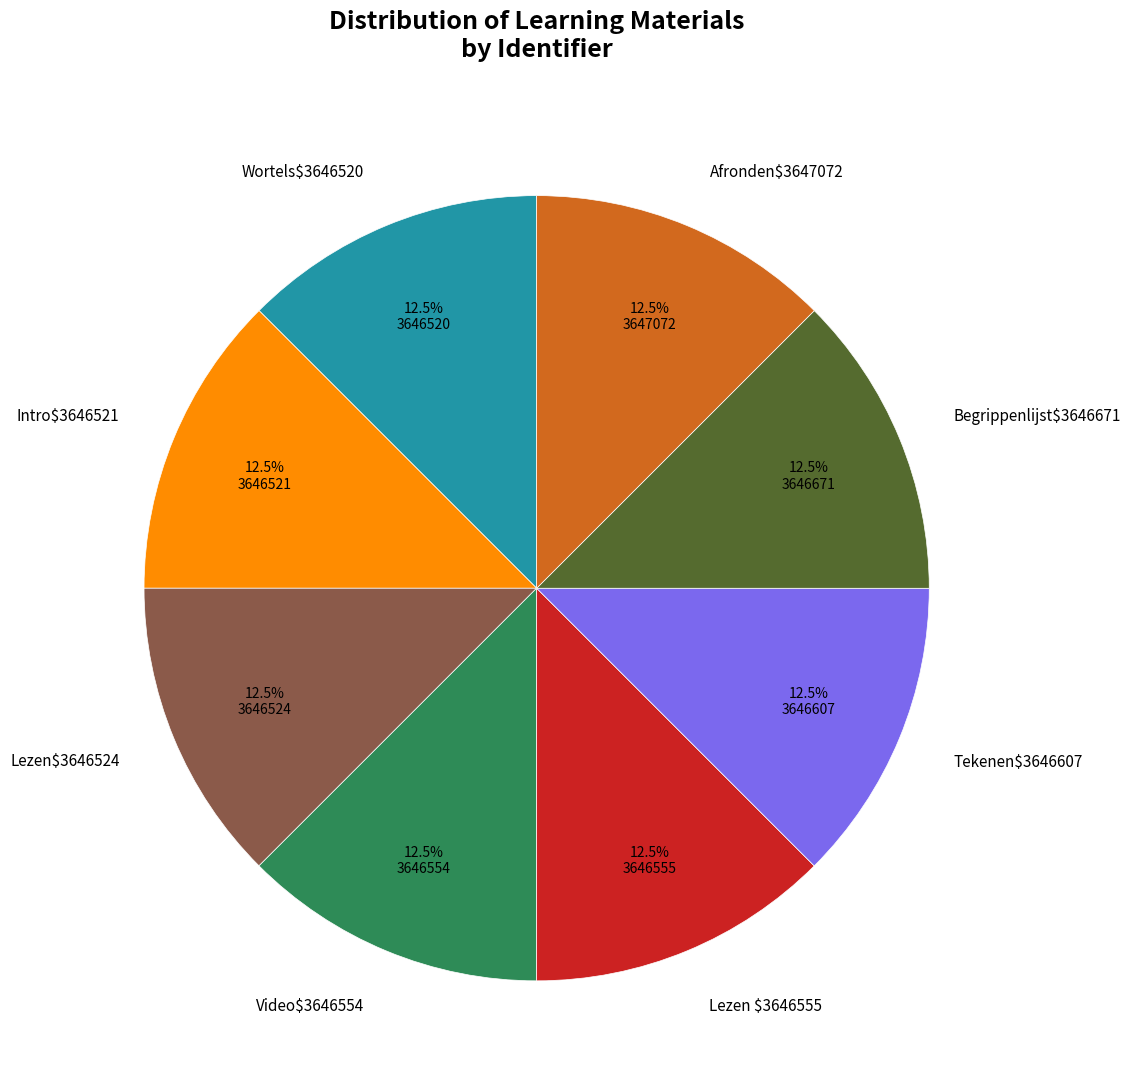

Count the number of slices in the pie.

8